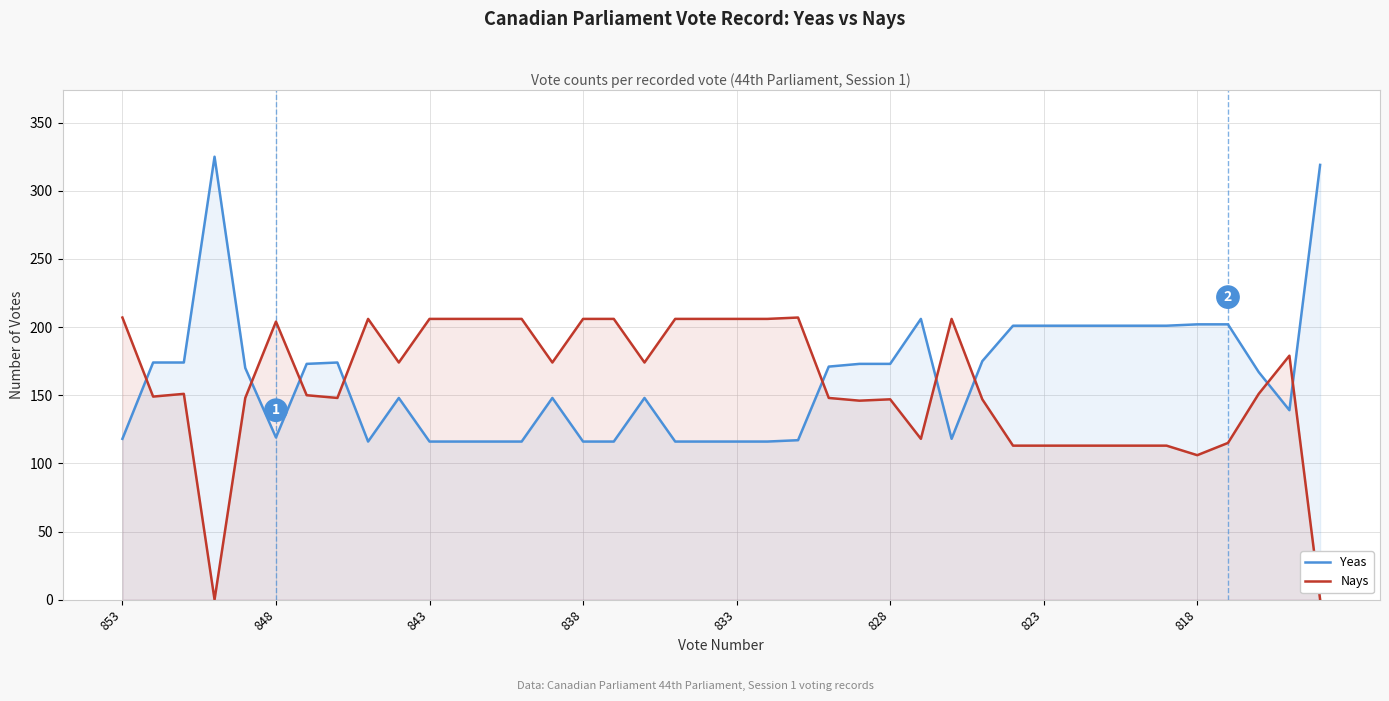

Is it true that Nays equals 178 at 29?

False